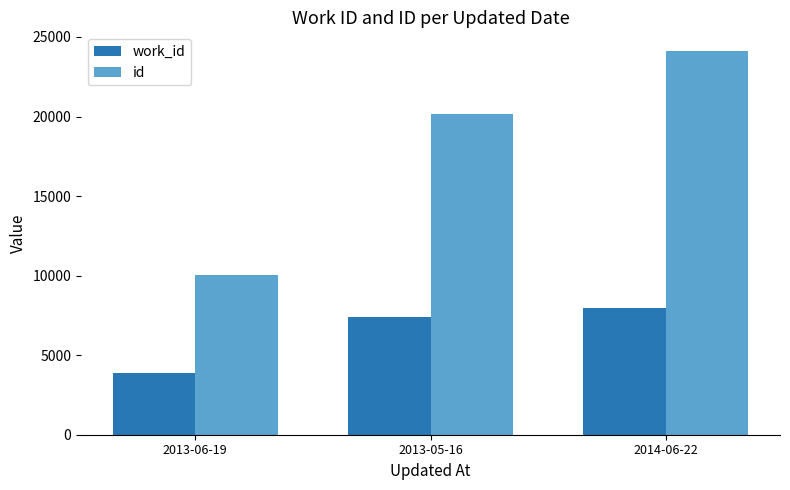

List the series in order of their overall mean, highest first.

id, work_id